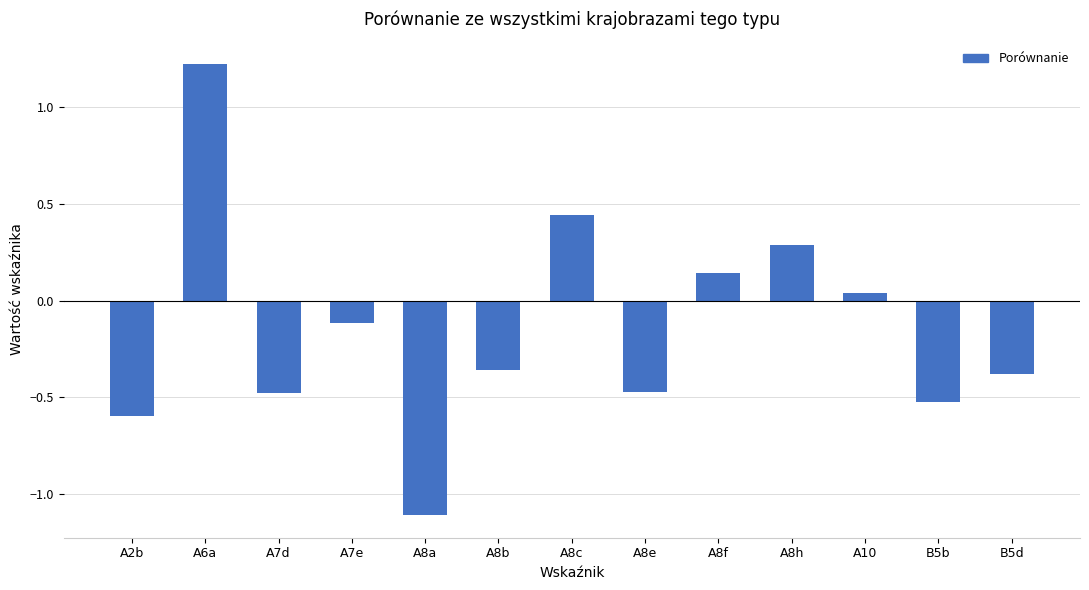

At which category does the chart reach its minimum across all series?

A8a